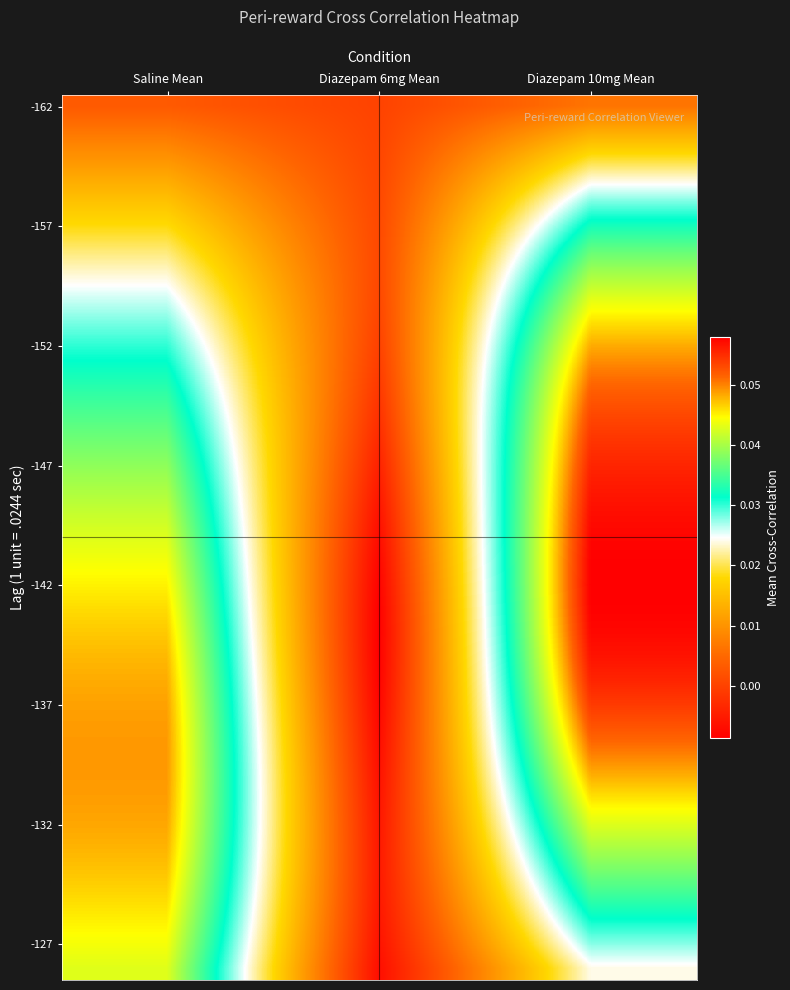

How many categories are shown in the chart?

3